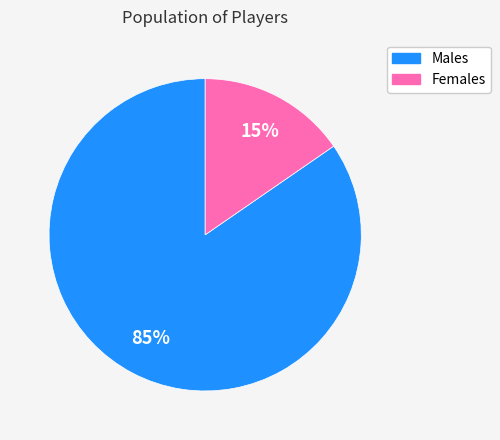

To the nearest percent, what portion does Males represent?

85%